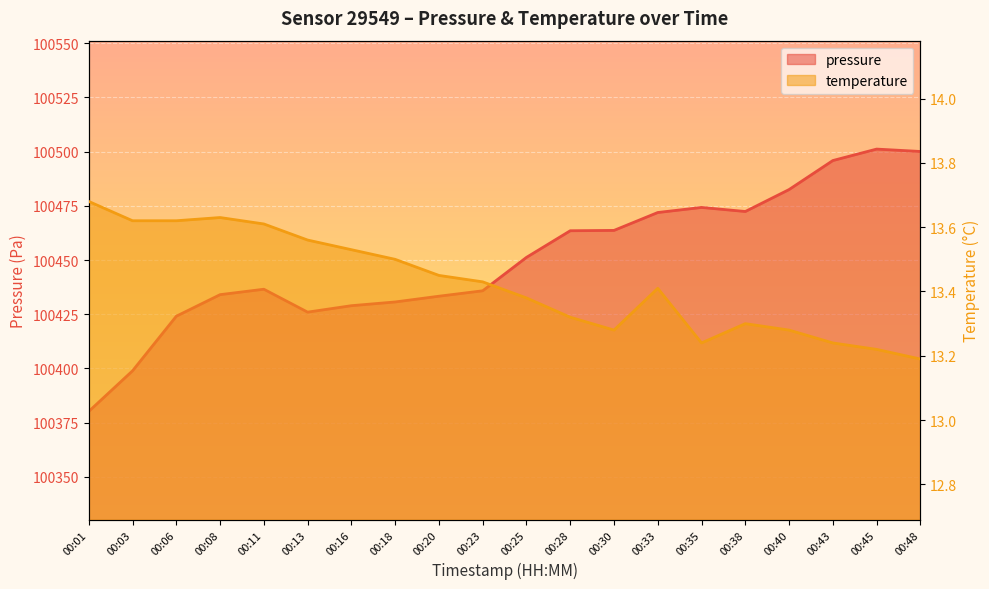

List the labels in order of pressure value, smallest first.

00:01, 00:03, 00:06, 00:13, 00:16, 00:18, 00:20, 00:08, 00:23, 00:11, 00:25, 00:28, 00:30, 00:33, 00:38, 00:35, 00:40, 00:43, 00:48, 00:45